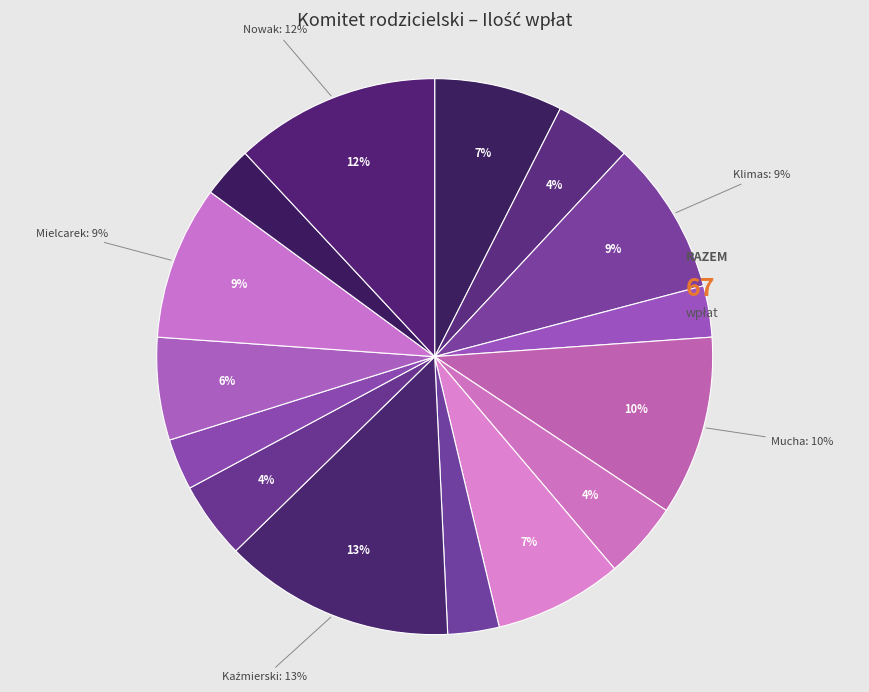

The Kikut Anna slice represents 4% of the pie. True or false?

True